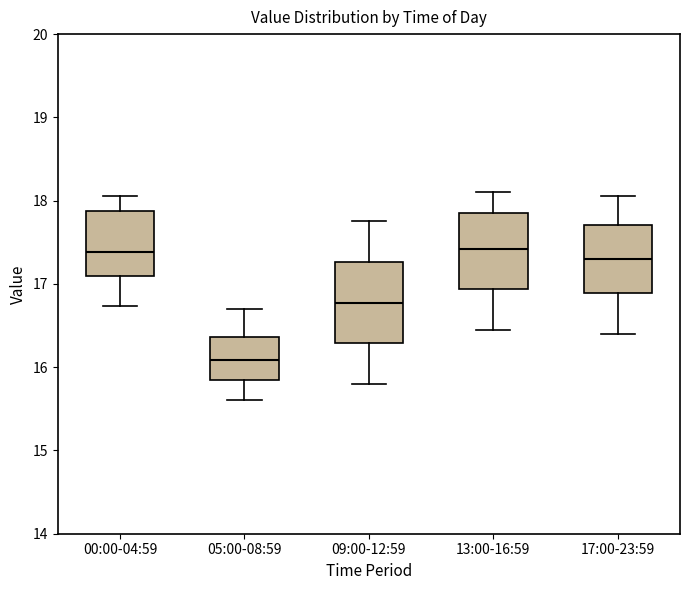

Reading left to right, transcribe this box plot: for each box, give where its median line is, the range the box spans, and where its two whiskers end, as read against the y-axis. The values are not printed on the chart, so give them approximately, as read against the axis.

00:00-04:59: median 17.4, box 17.1 to 17.9, whiskers 16.7 to 18.1
05:00-08:59: median 16.1, box 15.8 to 16.4, whiskers 15.6 to 16.7
09:00-12:59: median 16.8, box 16.3 to 17.3, whiskers 15.8 to 17.8
13:00-16:59: median 17.4, box 16.9 to 17.9, whiskers 16.5 to 18.1
17:00-23:59: median 17.3, box 16.9 to 17.7, whiskers 16.4 to 18.1